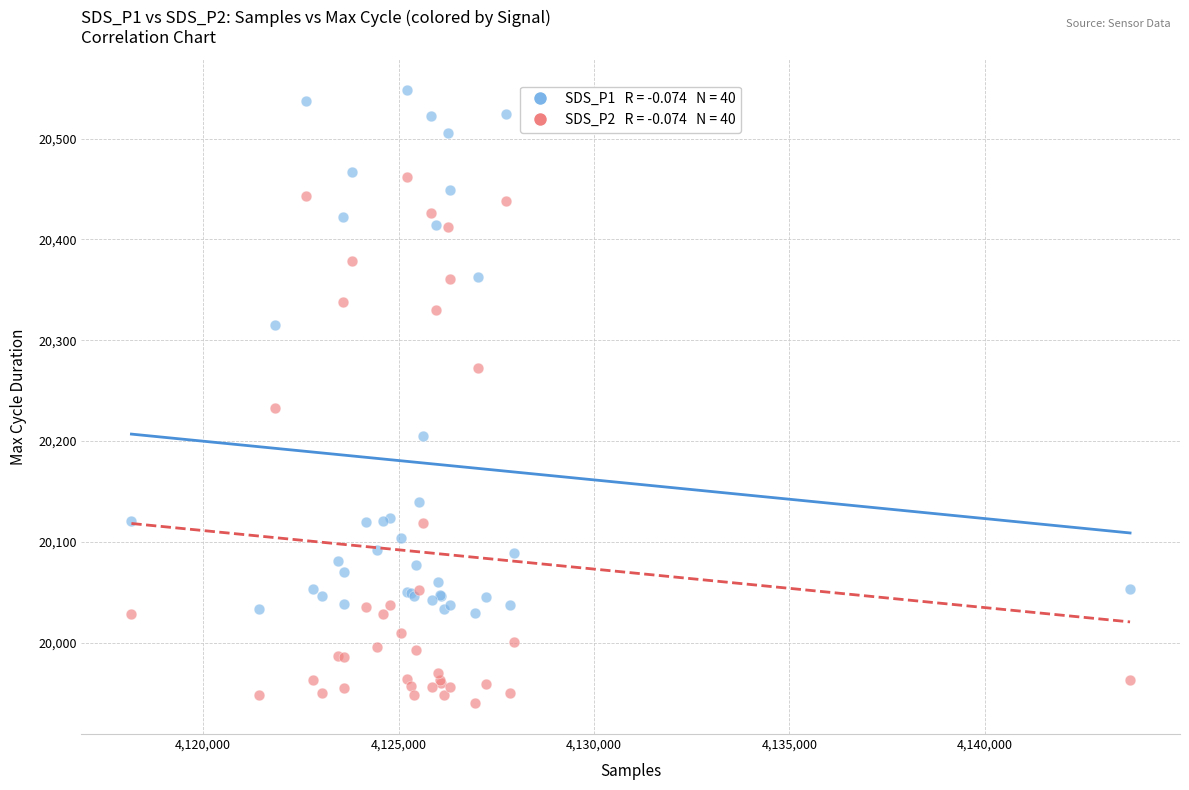

Across all series, what Y value is closest to 20244?

20233